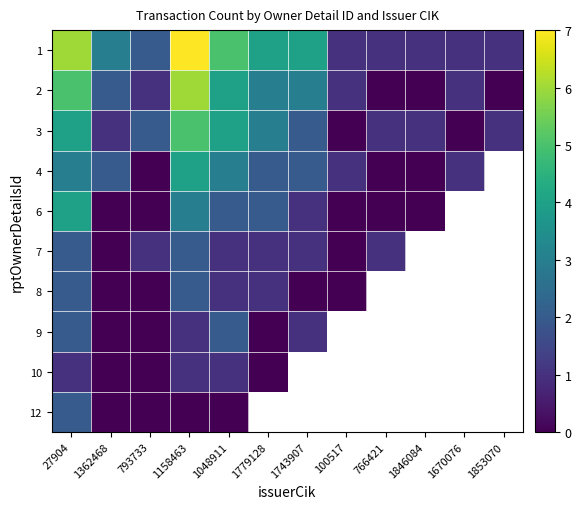

What is the difference between the highest and lowest values at 27904?

5